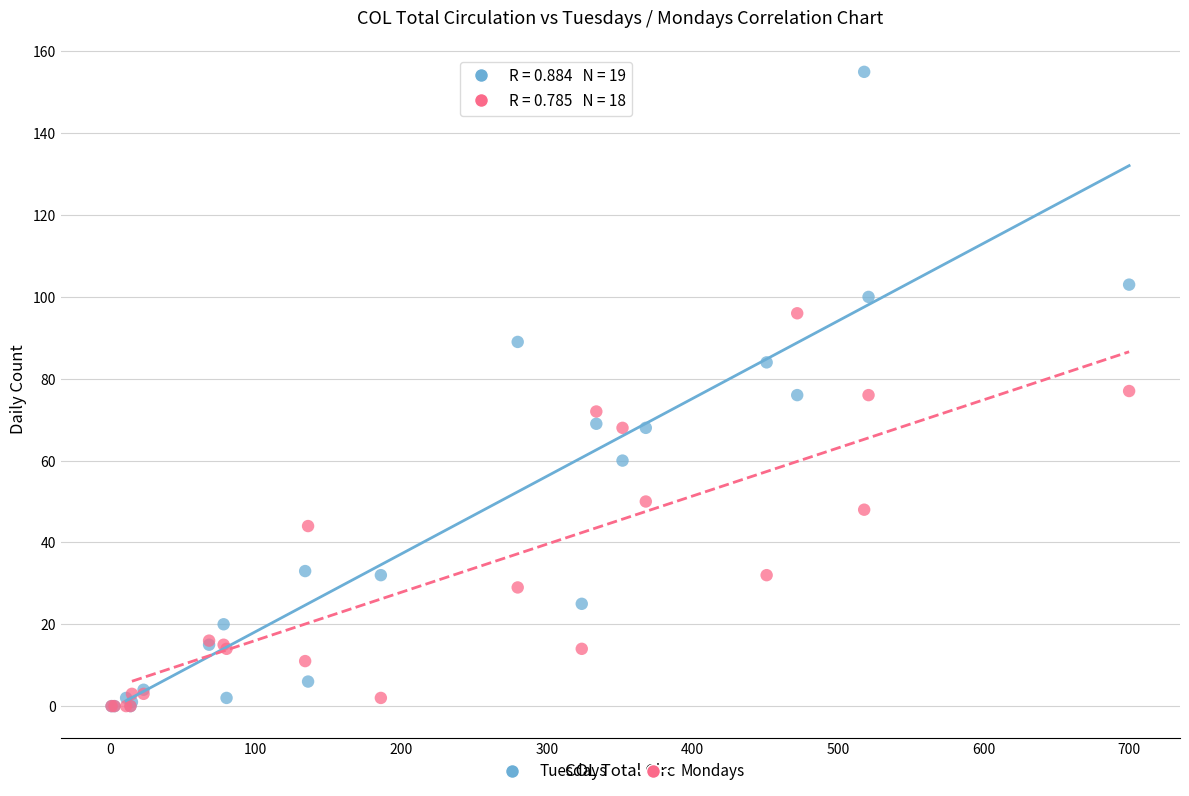

Which series reaches the maximum Y coordinate?

Tuesdays